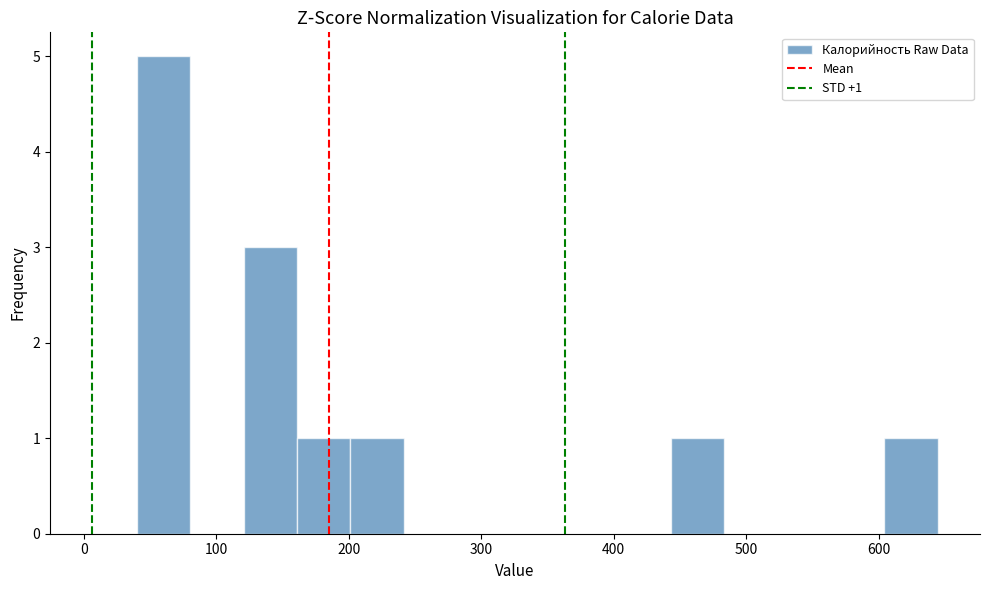

Over which range of the x-axis is the bar tallest?

40 to 80